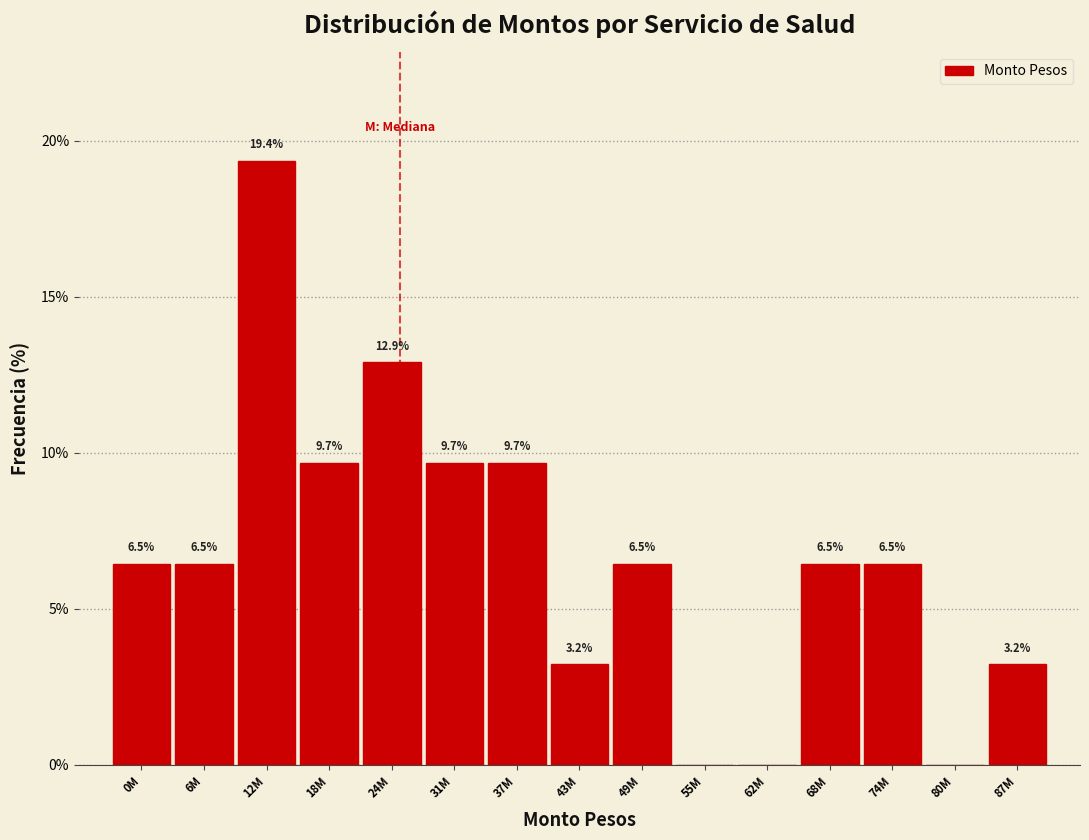

Reading left to right, list all the values displayed in this chart.

0M=6.5	6M=6.5	12M=19.4	18M=9.7	24M=12.9	31M=9.7	37M=9.7	43M=3.2	49M=6.5	55M=0.0	62M=0.0	68M=6.5	74M=6.5	80M=0.0	87M=3.2